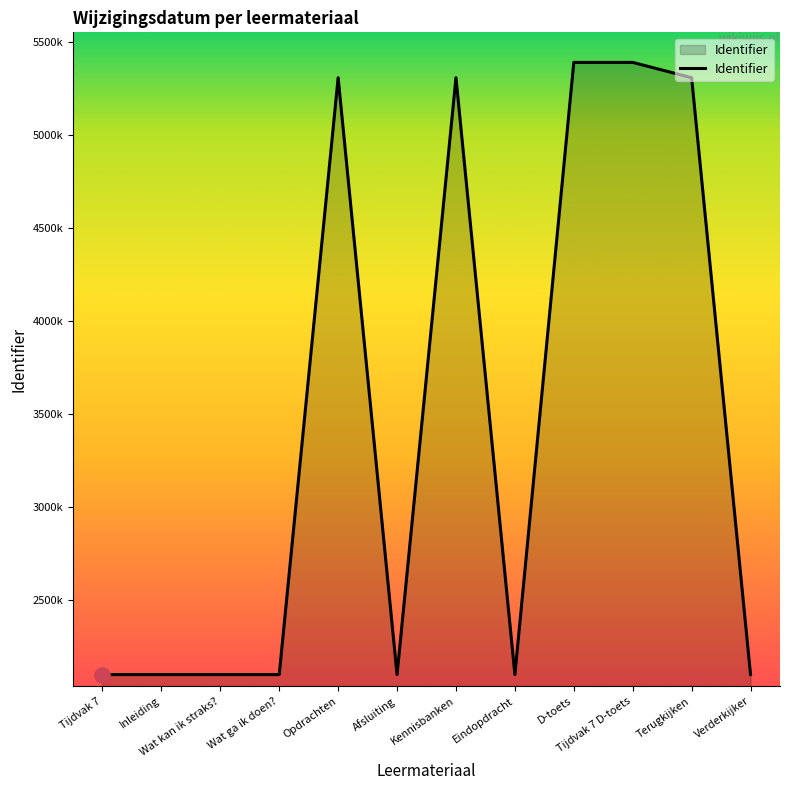

Which has a higher value, Kennisbanken or Wat kan ik straks??

Kennisbanken